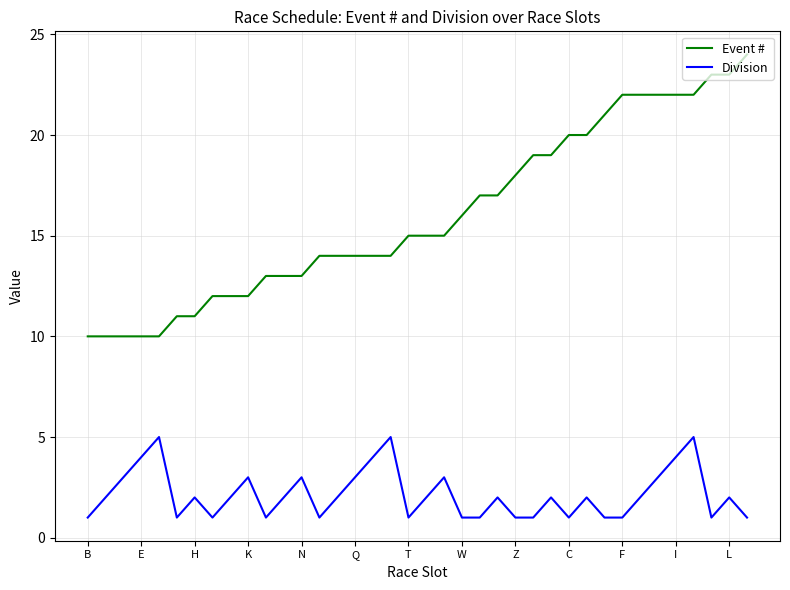

Rank the series by their average value, from highest to lowest.

Event #, Division